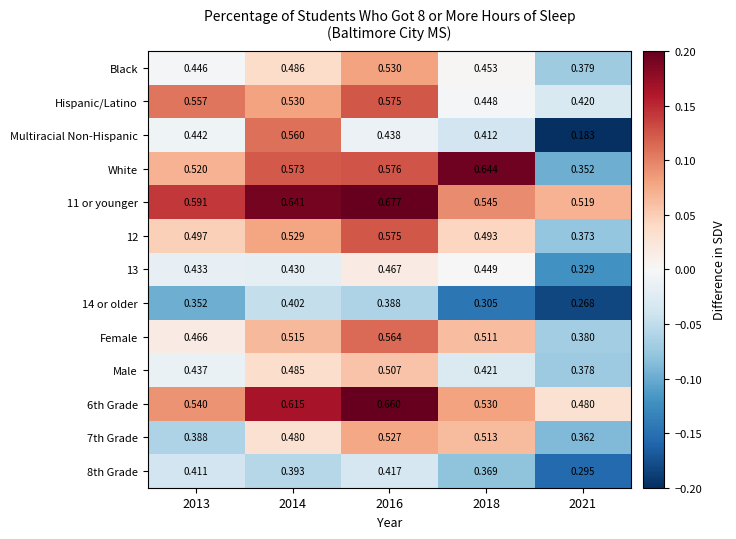

Is the value of 12 at 2016 greater than the value of White at 2018?

No